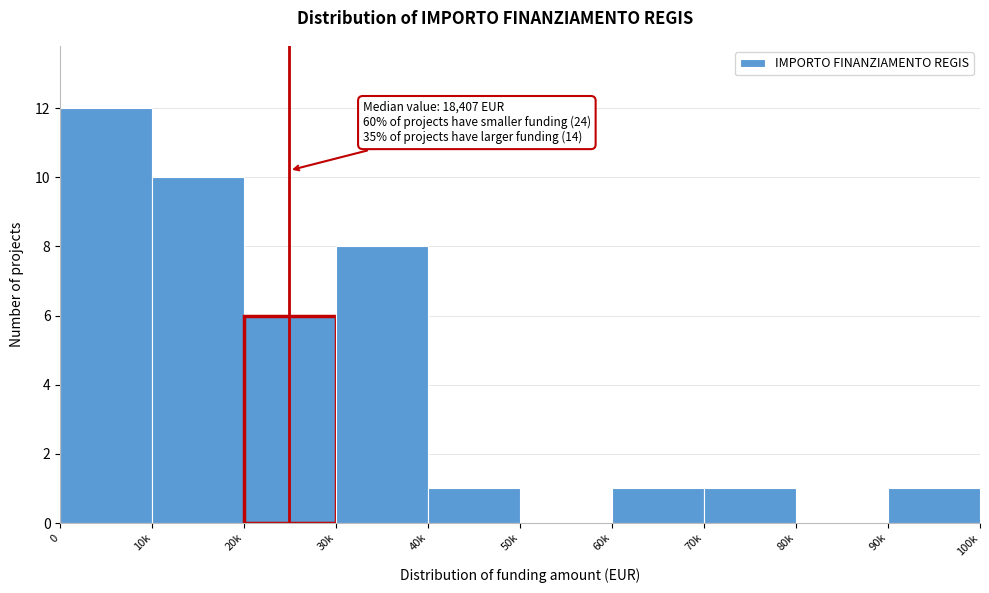

Reading right to left, what are all the values shown in this chart?

90k=1	80k=0	70k=1	60k=1	50k=0	40k=1	30k=8	20k=6	10k=10	0=12